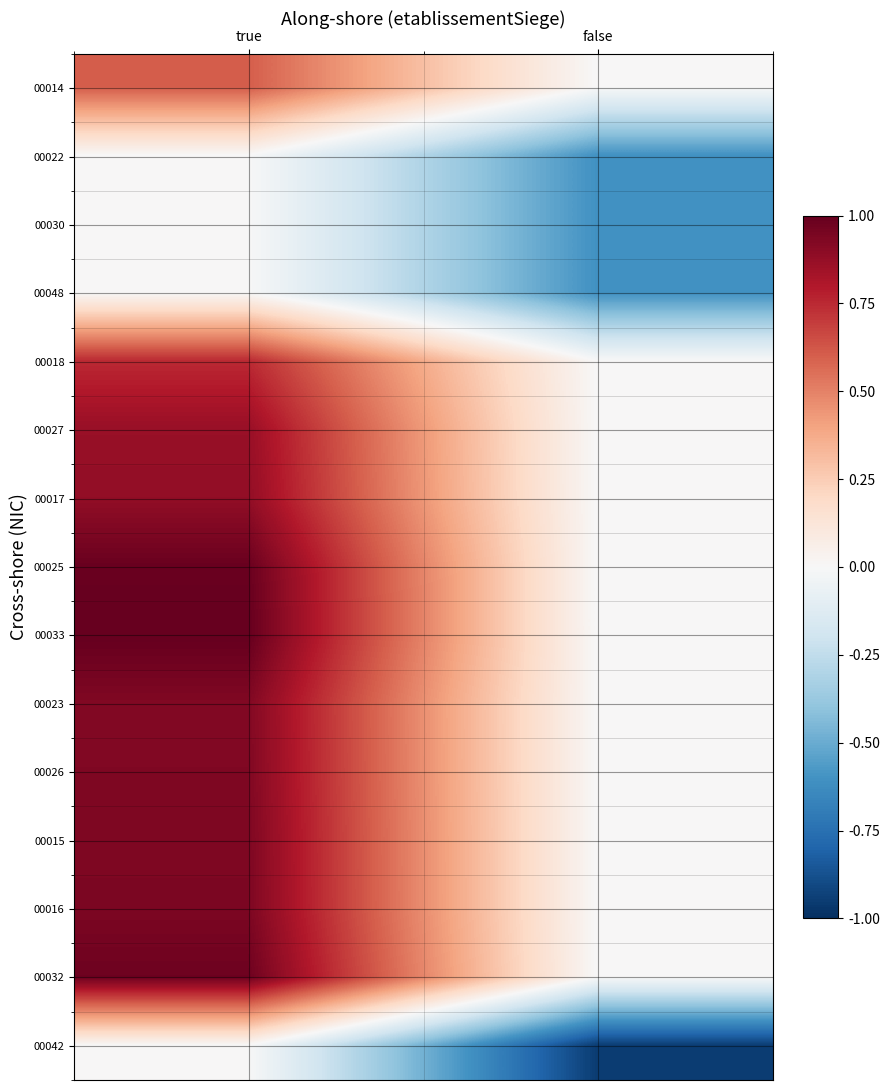

Reading right to left, what are all the values shown in this chart?

00014: false=0.0	true=0.6
00022: false=-0.6	true=0.0
00030: false=-0.6	true=0.0
00048: false=-0.6	true=0.0
00018: false=0.0	true=0.7
00027: false=0.0	true=0.9
00017: false=0.0	true=0.9
00025: false=0.0	true=1.0
00033: false=0.0	true=1.0
00023: false=0.0	true=0.9
00026: false=0.0	true=0.9
00015: false=0.0	true=0.9
00016: false=0.0	true=0.9
00032: false=0.0	true=1.0
00042: false=-1.0	true=0.0